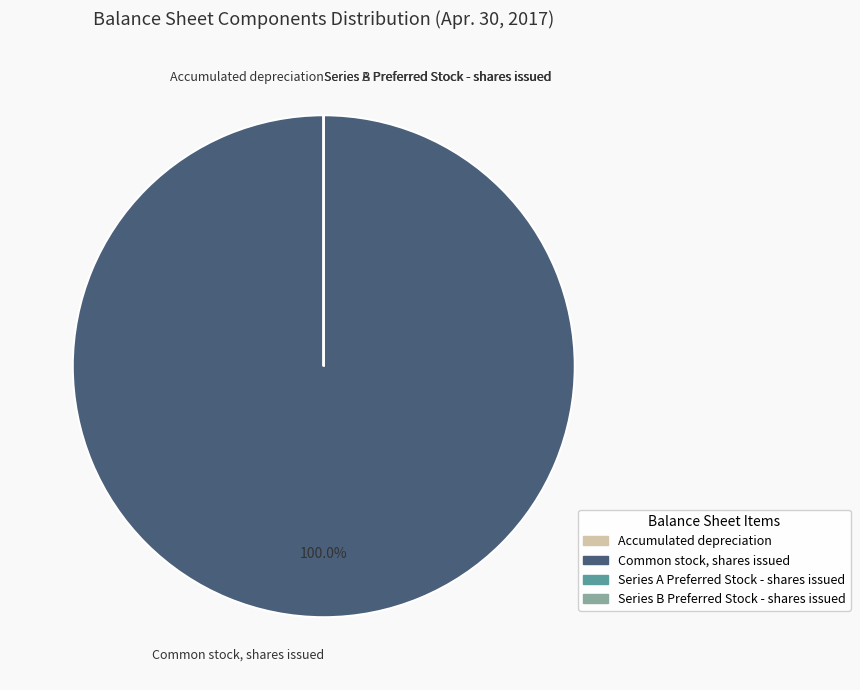

What is the largest slice in the pie chart?

Common stock, shares issued